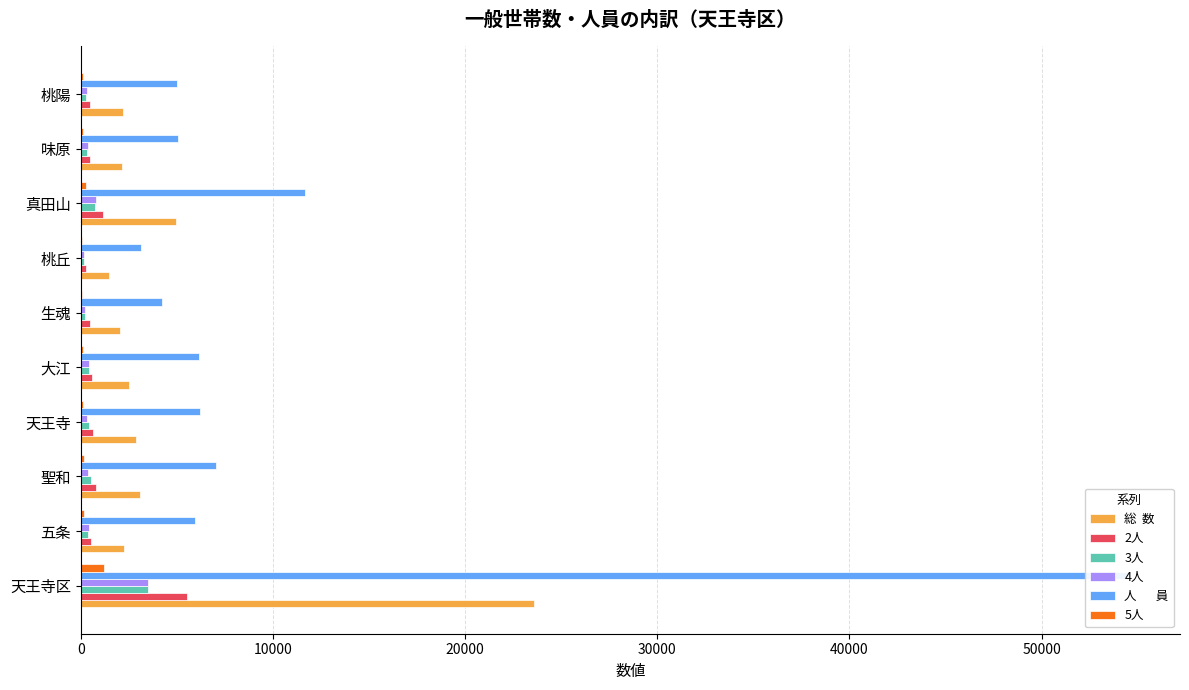

What is the difference between the maximum and minimum values in the 5人 series?

1159